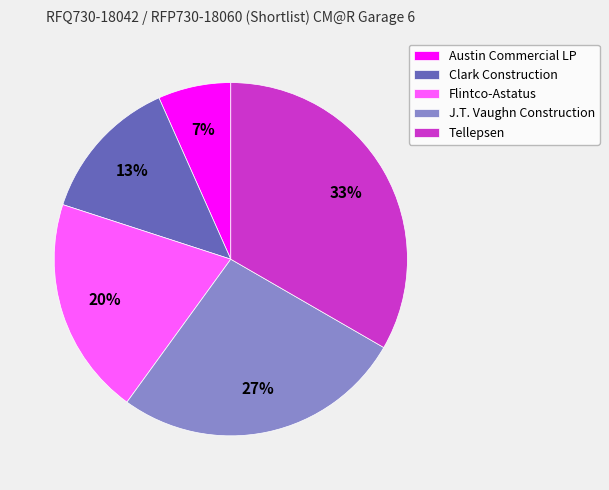

Combined, do Flintco-Astatus and Austin Commercial LP account for over 50%?

No